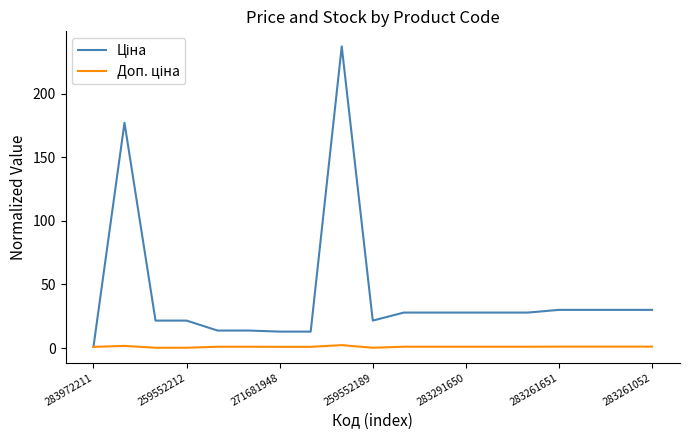

What is the greatest value displayed?

237.0